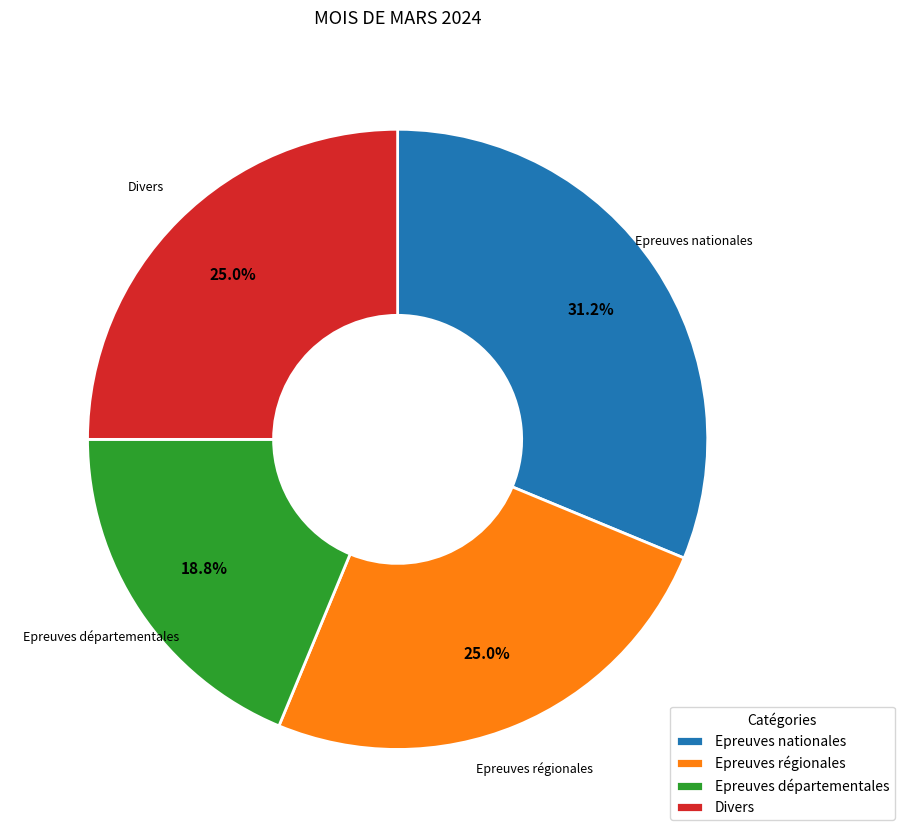

How many segments does this pie chart have?

4